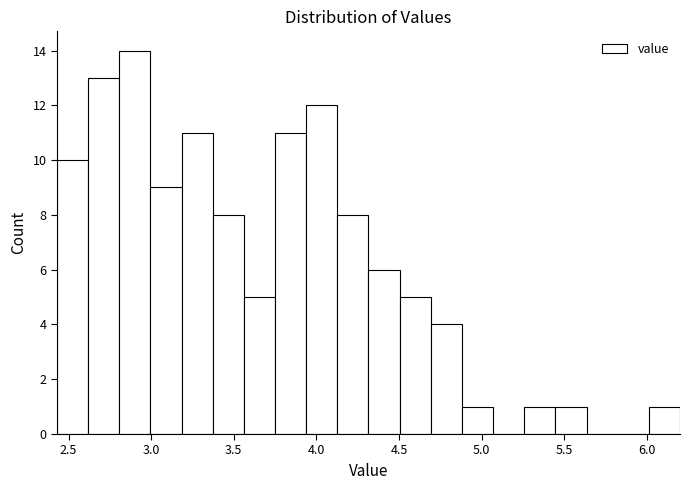

Read against the x-axis, roughly where is the centre of the tallest bar?

2.90